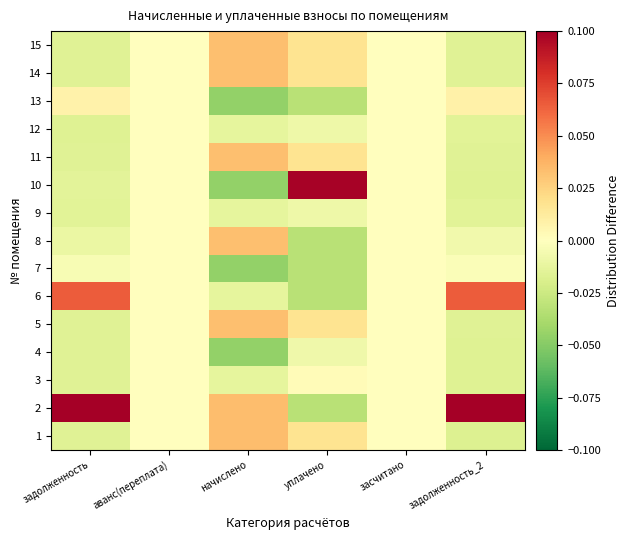

Reading left to right, transcribe all the data shown in this chart.

1: задолженность=-0.0	аванс(переплата)=0.0	начислено=0.0	уплачено=0.0	засчитано=0.0	задолженность_2=-0.0
2: задолженность=0.1	аванс(переплата)=0.0	начислено=0.0	уплачено=-0.0	засчитано=0.0	задолженность_2=0.1
3: задолженность=-0.0	аванс(переплата)=0.0	начислено=-0.0	уплачено=0.0	засчитано=0.0	задолженность_2=-0.0
4: задолженность=-0.0	аванс(переплата)=0.0	начислено=-0.0	уплачено=-0.0	засчитано=0.0	задолженность_2=-0.0
5: задолженность=-0.0	аванс(переплата)=0.0	начислено=0.0	уплачено=0.0	засчитано=0.0	задолженность_2=-0.0
6: задолженность=0.1	аванс(переплата)=0.0	начислено=-0.0	уплачено=-0.0	засчитано=0.0	задолженность_2=0.1
7: задолженность=-0.0	аванс(переплата)=0.0	начислено=-0.0	уплачено=-0.0	засчитано=0.0	задолженность_2=-0.0
8: задолженность=-0.0	аванс(переплата)=0.0	начислено=0.0	уплачено=-0.0	засчитано=0.0	задолженность_2=-0.0
9: задолженность=-0.0	аванс(переплата)=0.0	начислено=-0.0	уплачено=-0.0	засчитано=0.0	задолженность_2=-0.0
10: задолженность=-0.0	аванс(переплата)=0.0	начислено=-0.0	уплачено=0.1	засчитано=0.0	задолженность_2=-0.0
11: задолженность=-0.0	аванс(переплата)=0.0	начислено=0.0	уплачено=0.0	засчитано=0.0	задолженность_2=-0.0
12: задолженность=-0.0	аванс(переплата)=0.0	начислено=-0.0	уплачено=-0.0	засчитано=0.0	задолженность_2=-0.0
13: задолженность=0.0	аванс(переплата)=0.0	начислено=-0.0	уплачено=-0.0	засчитано=0.0	задолженность_2=0.0
14: задолженность=-0.0	аванс(переплата)=0.0	начислено=0.0	уплачено=0.0	засчитано=0.0	задолженность_2=-0.0
15: задолженность=-0.0	аванс(переплата)=0.0	начислено=0.0	уплачено=0.0	засчитано=0.0	задолженность_2=-0.0